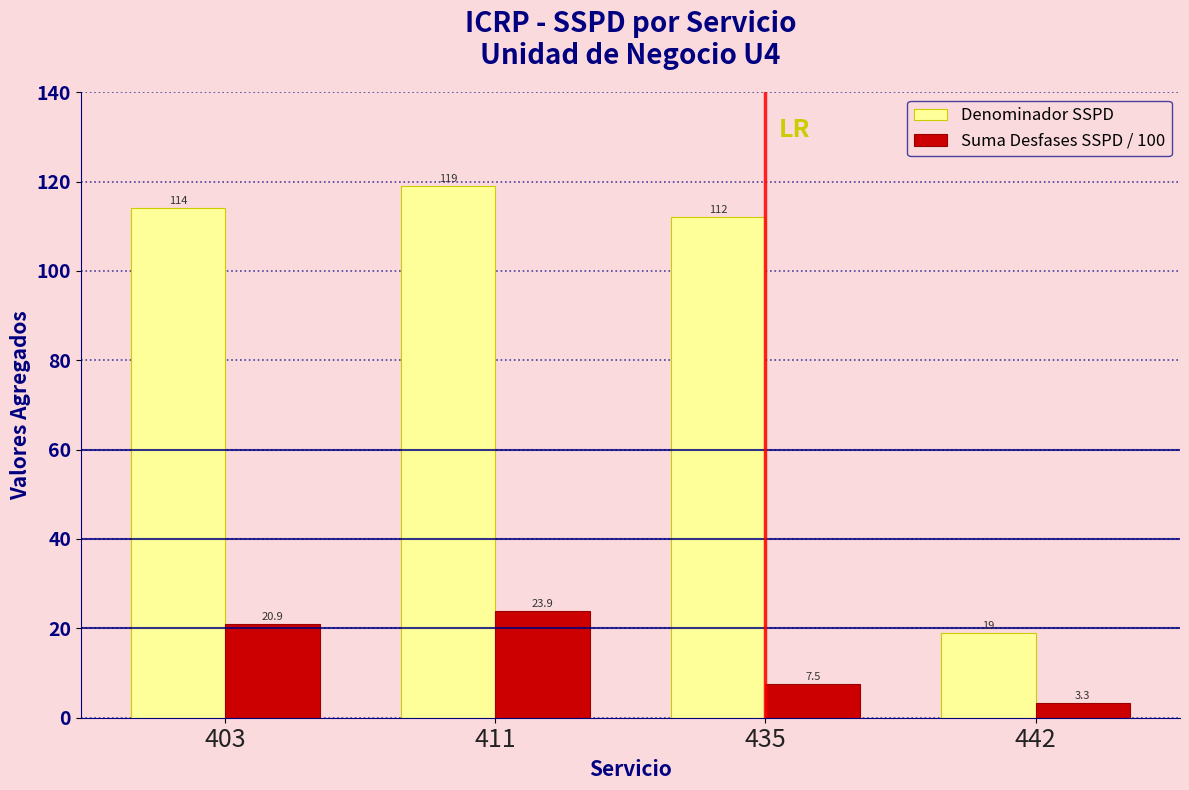

List the labels in order of Denominador SSPD value, largest first.

411, 403, 435, 442